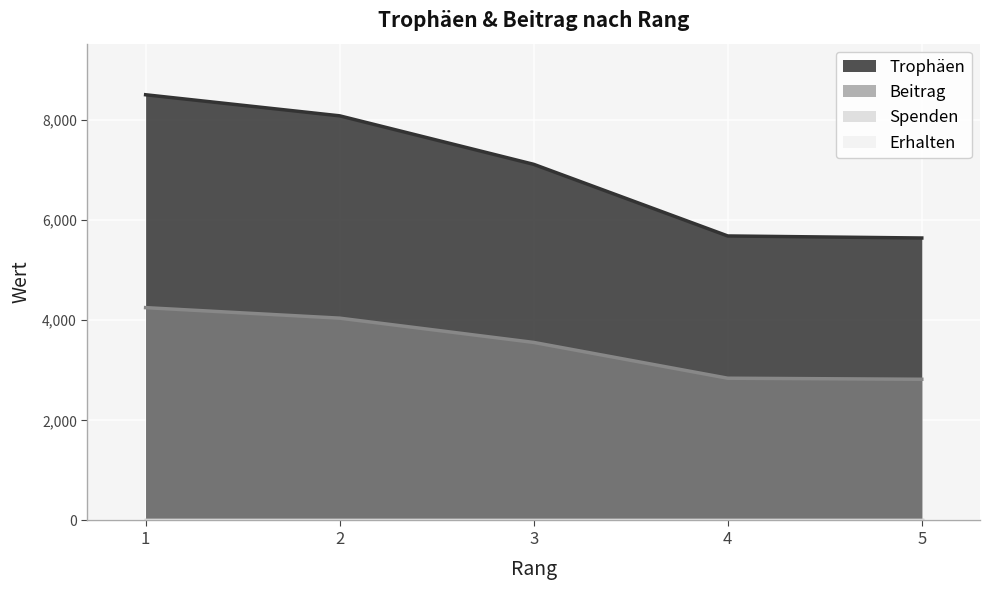

Which has a higher value, 5 or 3?

3